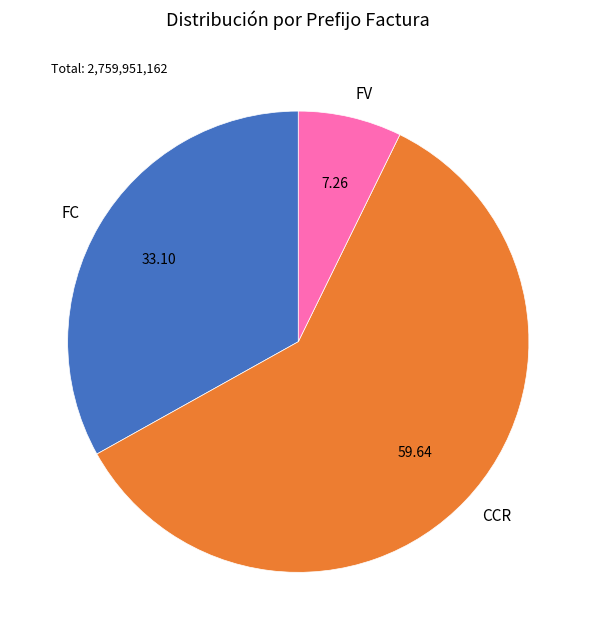

Combined, do FV and FC account for over 50%?

No